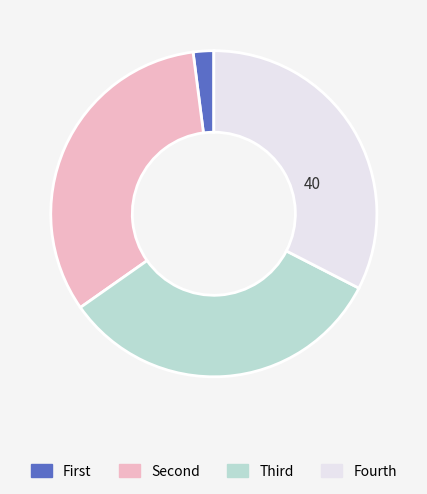

Is Fourth the majority of the pie?

No